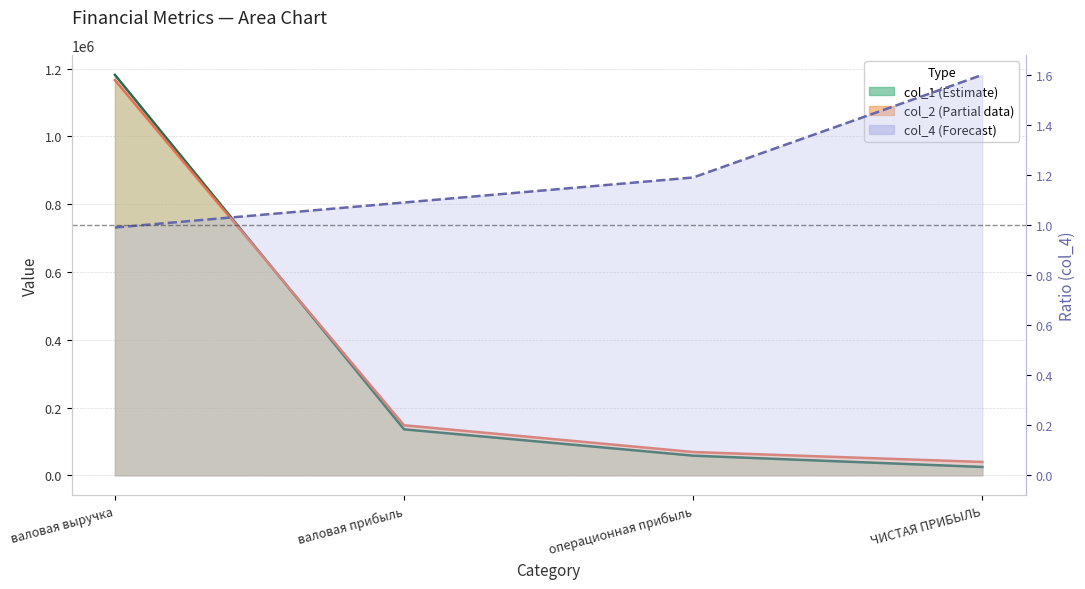

True or false: col_2 has more than 0 interior local peaks.

False